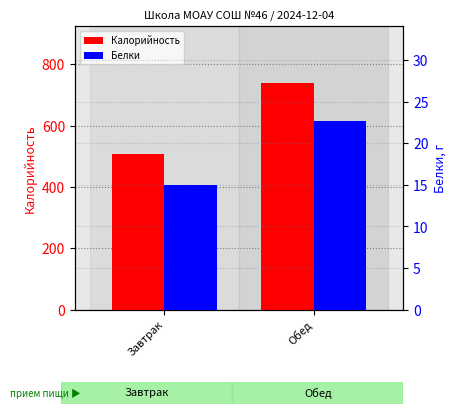

Which has a higher value, Обед or Завтрак?

Обед